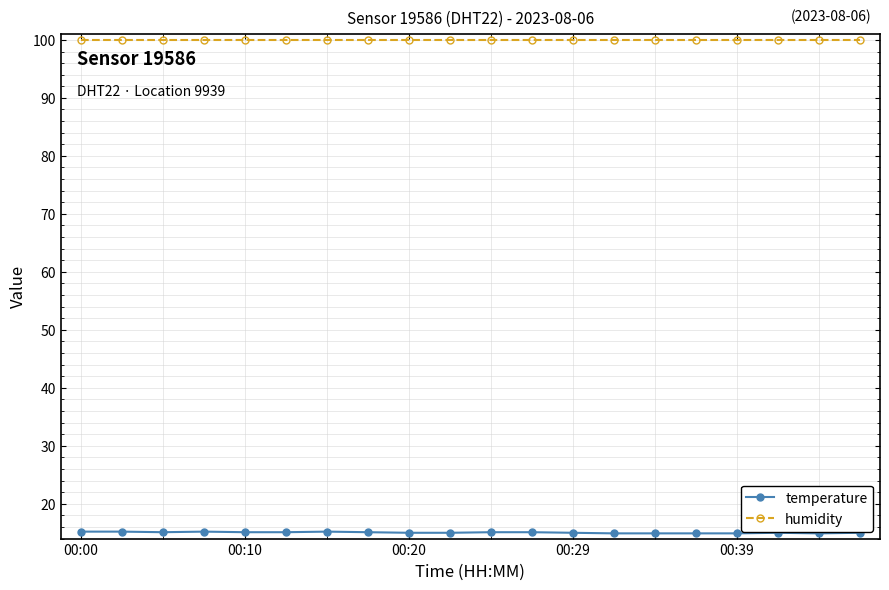

What is the greatest value displayed?

99.9